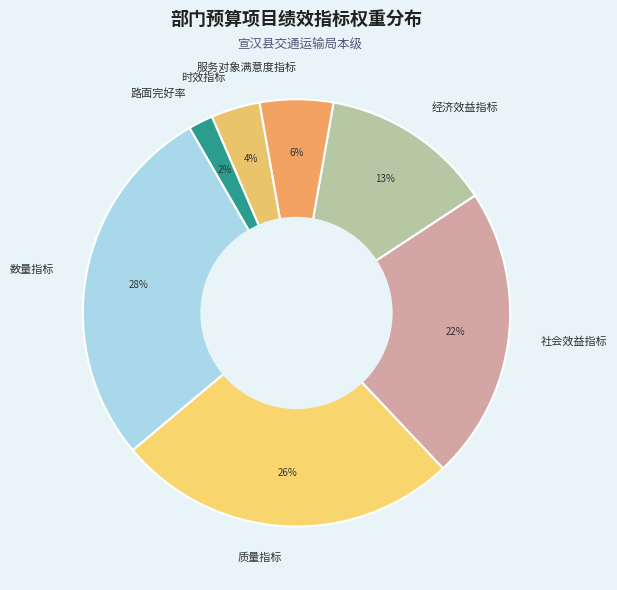

True or false: 质量指标 accounts for 1% of the total.

False